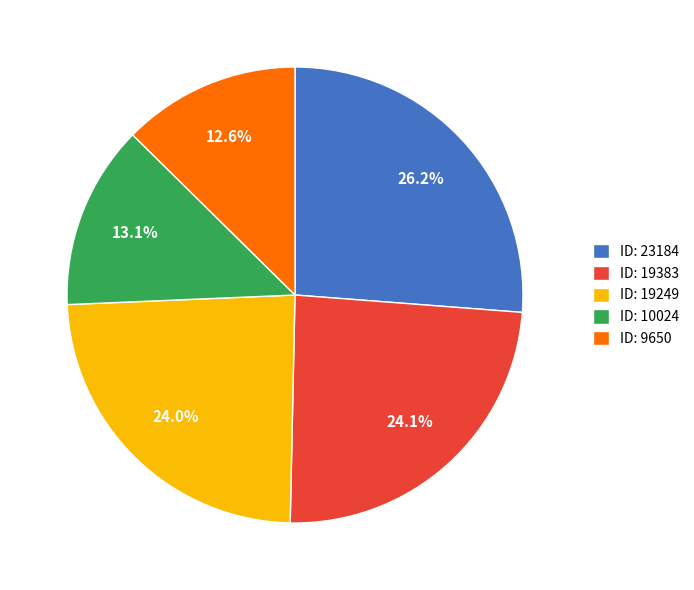

Is there a majority slice in this chart?

No